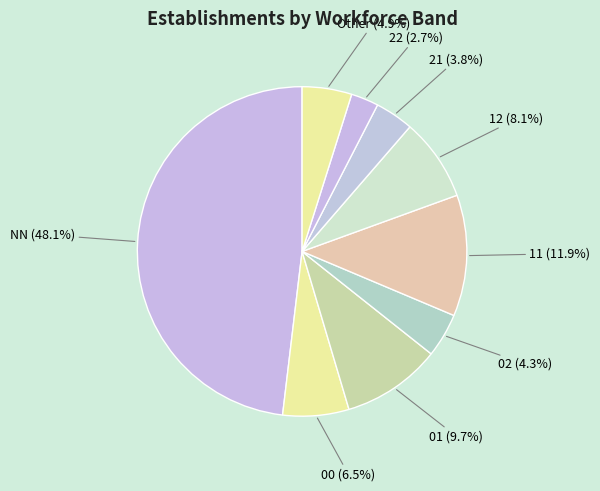

What is the largest slice in the pie chart?

NN